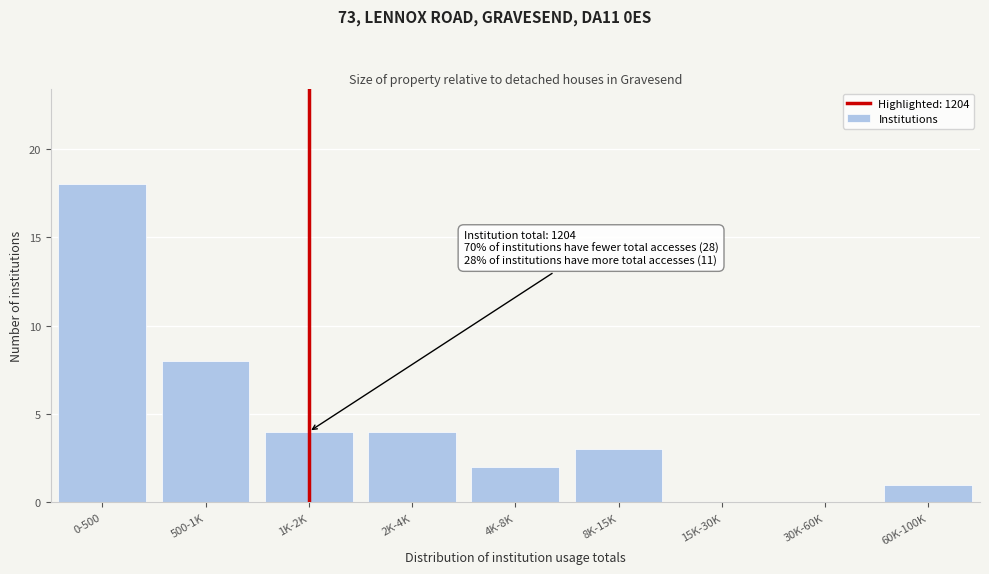

Reading left to right, extract all data points from this chart.

0-500=18	500-1K=8	1K-2K=4	2K-4K=4	4K-8K=2	8K-15K=3	15K-30K=0	30K-60K=0	60K-100K=1